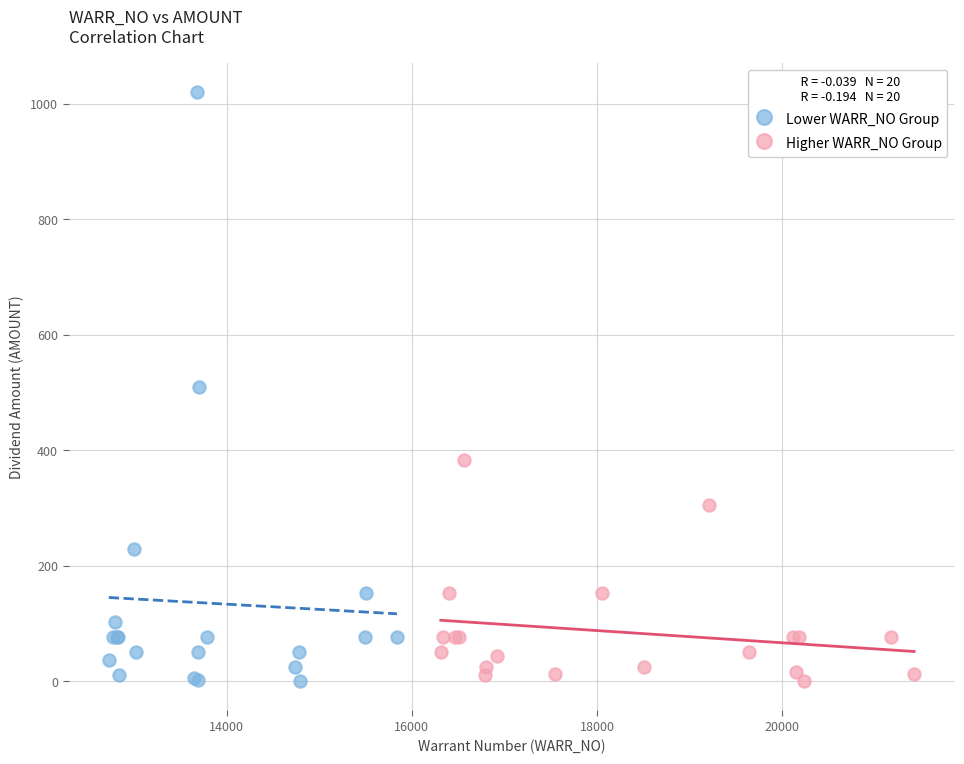

Which series reaches the maximum Y coordinate?

Lower WARR_NO Group